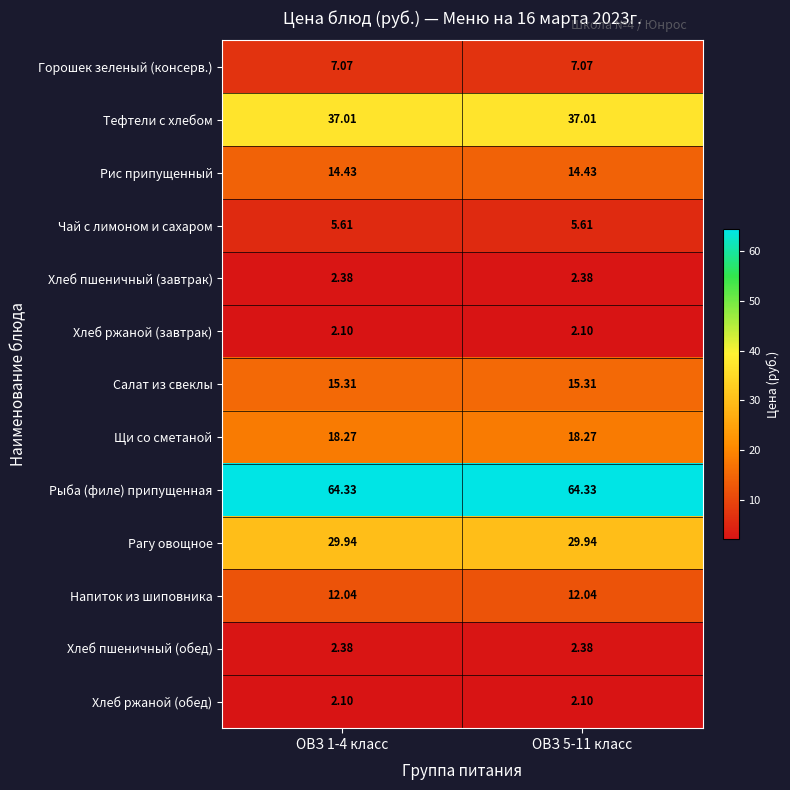

What is the total value across all series at ОВЗ 5-11 класс?

213.0